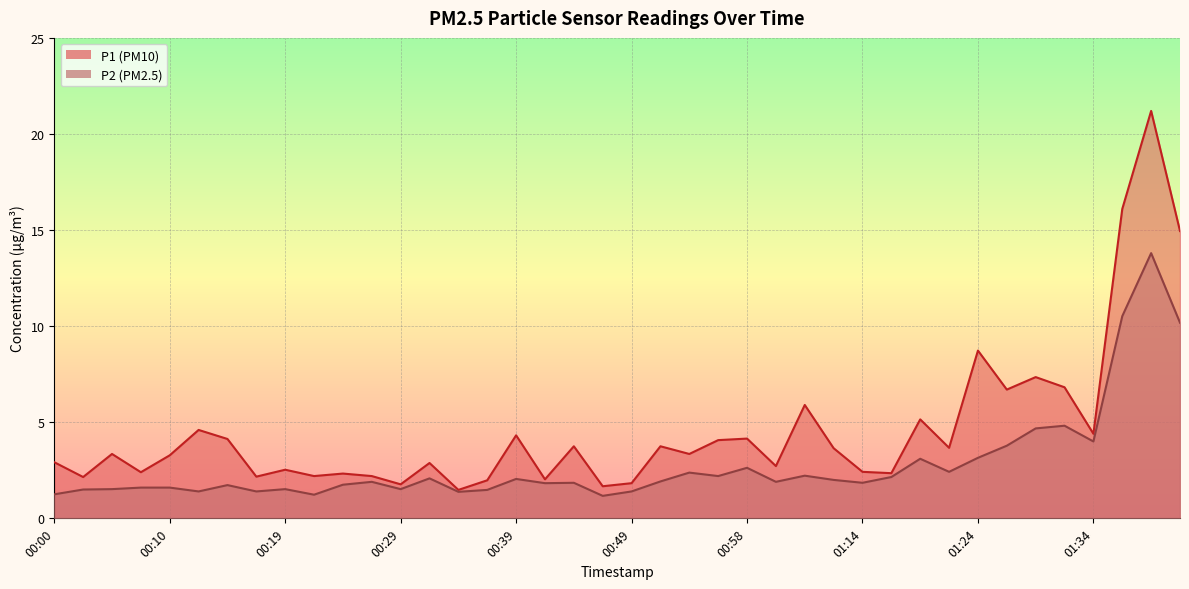

Reading left to right, extract all data points from this chart.

P1: 2.9	2.1	3.4	2.4	3.3	4.6	4.1	2.2	2.5	2.2	2.3	2.2	1.8	2.9	1.5	2.0	4.3	2.0	3.8	1.7	1.8	3.8	3.4	4.1	4.2	2.7	5.9	3.6	2.4	2.4	5.2	3.7	8.7	6.7	7.3	6.8	4.4	16.1	21.2	14.9
P2: 1.2	1.5	1.5	1.6	1.6	1.4	1.7	1.4	1.5	1.2	1.8	1.9	1.5	2.1	1.4	1.5	2.0	1.8	1.9	1.2	1.4	1.9	2.4	2.2	2.6	1.9	2.2	2.0	1.9	2.1	3.1	2.4	3.1	3.8	4.7	4.8	4.0	10.5	13.8	10.2